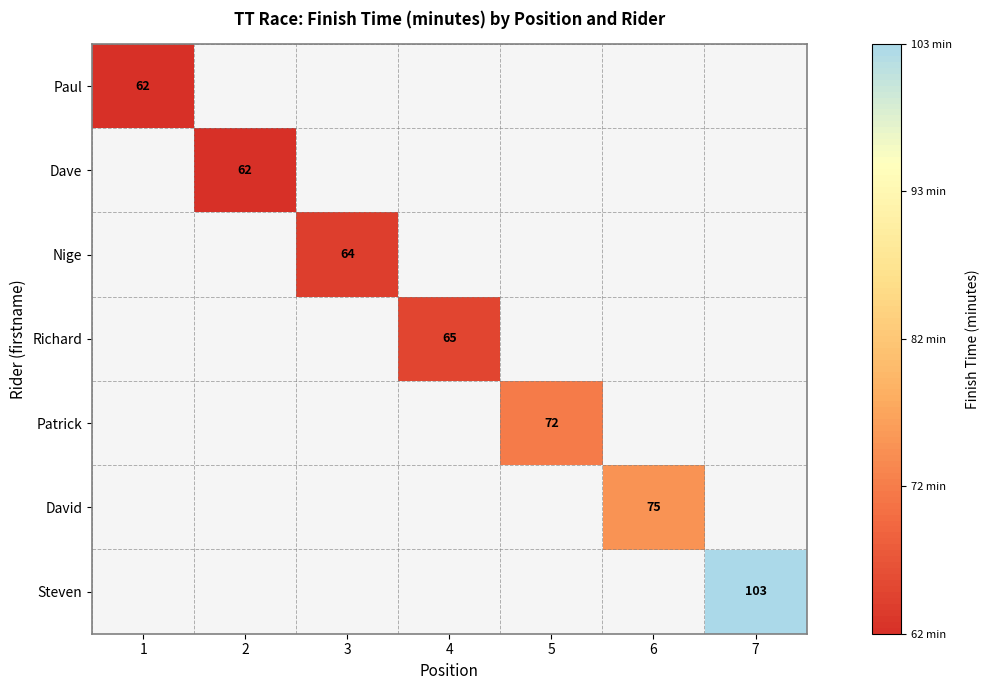

The value of David at 6 is 75. True or false?

True